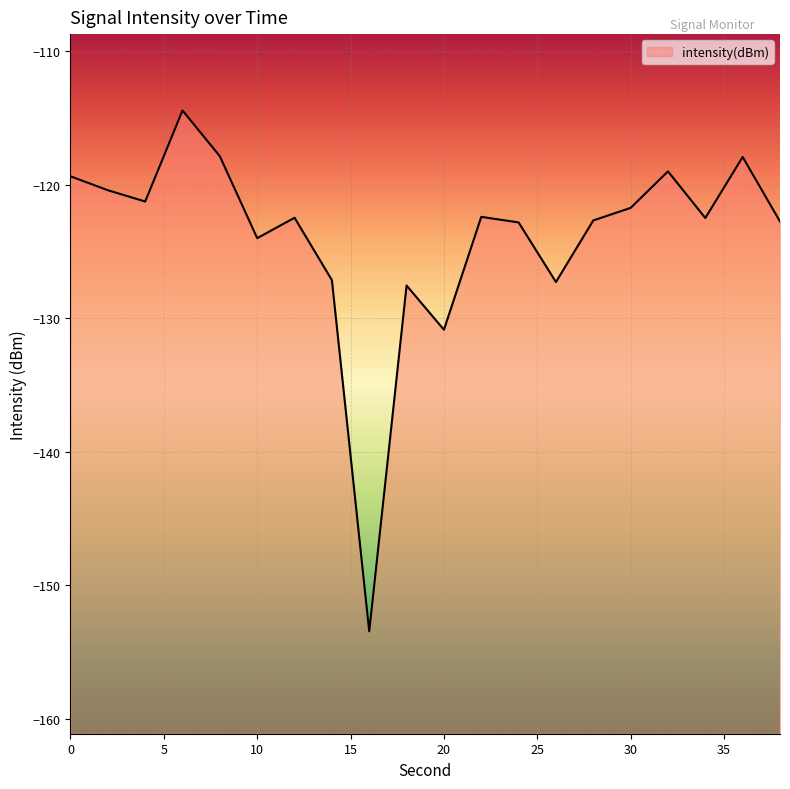

What is the change in value from 8 to 16?

-35.6